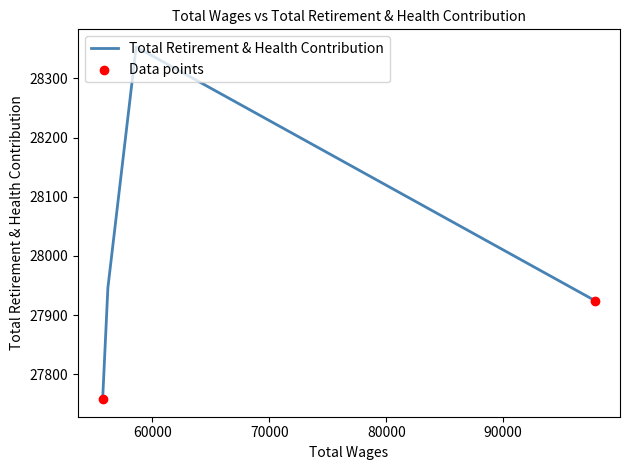

What is the change in value from 58602.0 to 56184.0?

-407